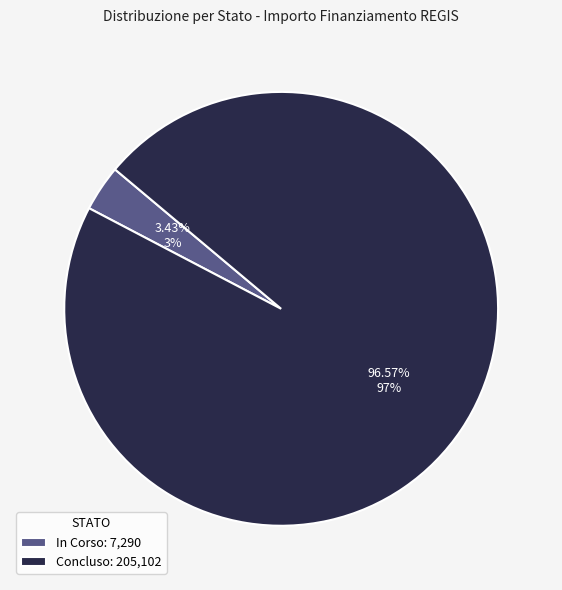

Count the number of slices in the pie.

2